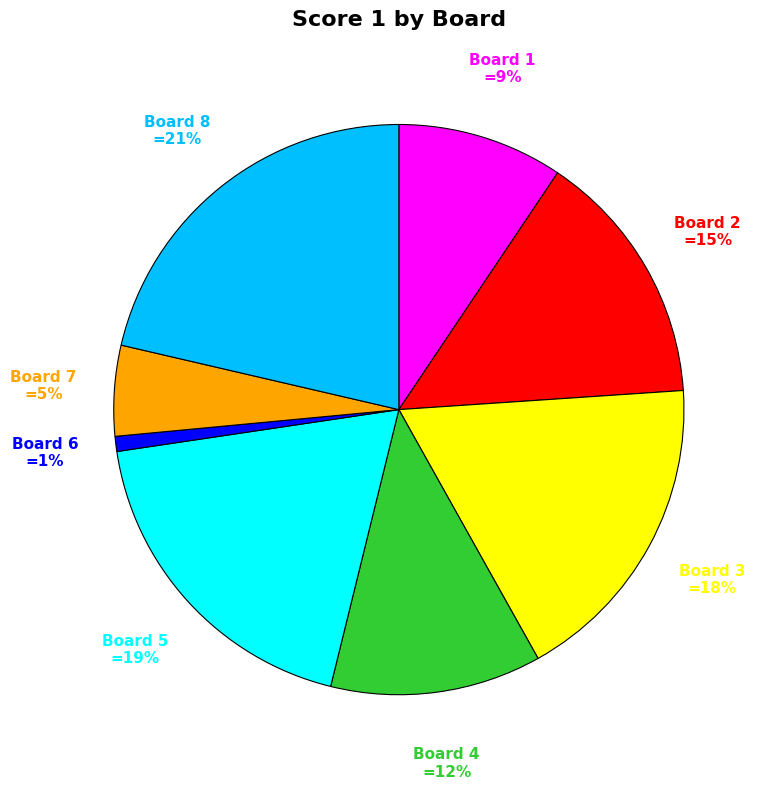

Between Board 4 and Board 8, which is larger?

Board 8